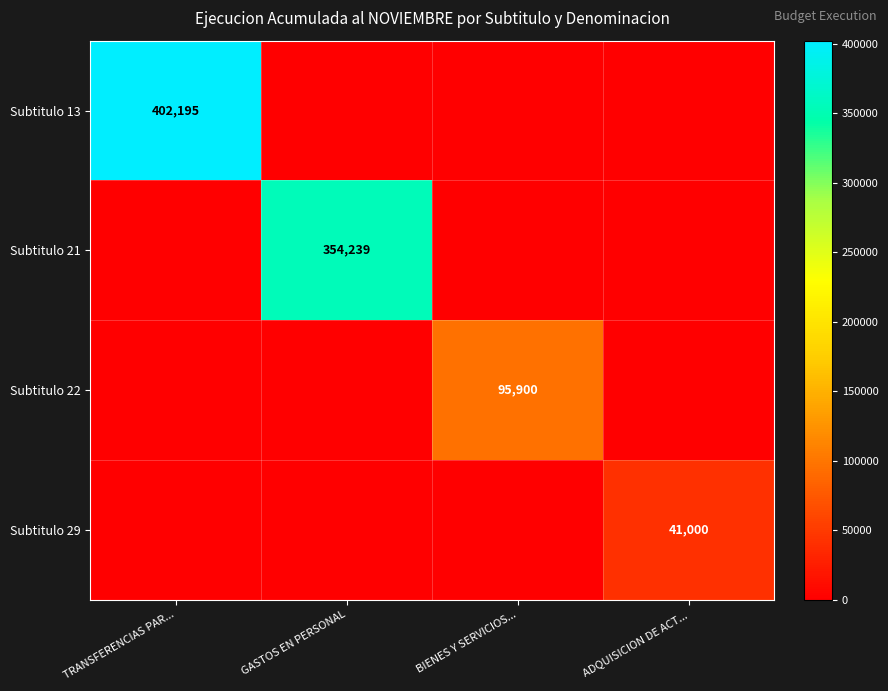

Is the value of Subtitulo 21 at GASTOS EN PERSONAL greater than the value of Subtitulo 29 at ADQUISICION DE ACT...?

Yes